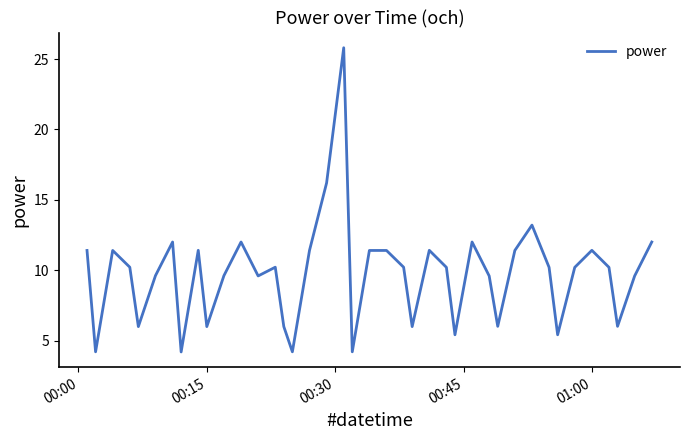

What is the difference between the maximum and minimum values?

21.6